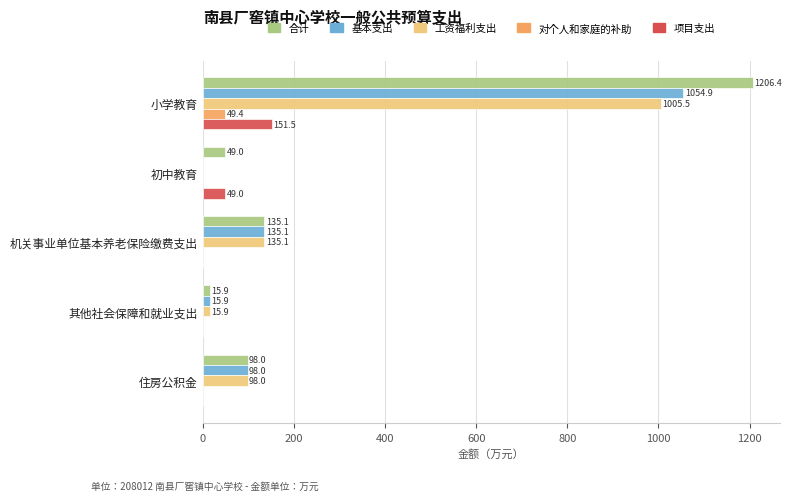

What is the sum of all 对个人和家庭的补助 values?

49.4